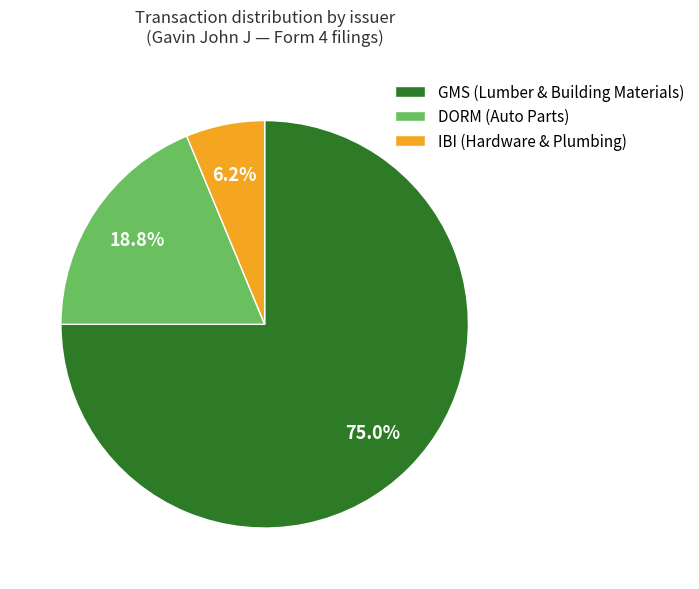

To the nearest percent, what is the difference between the IBI and GMS slice percentages?

69%